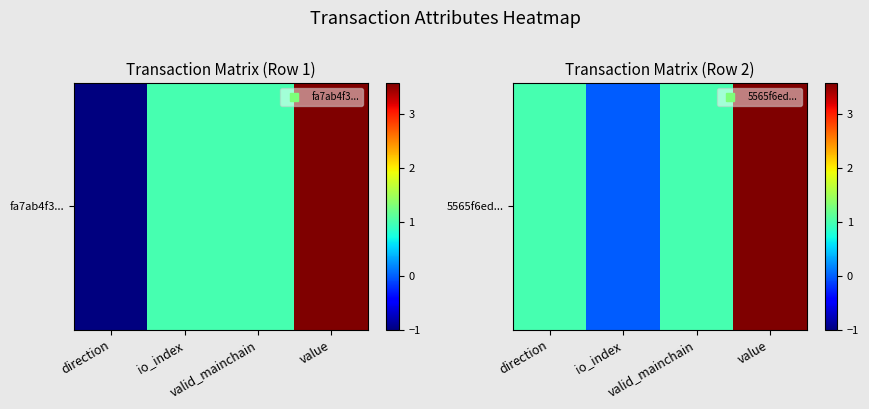

What is the change in value from io_index to value?

+3.6